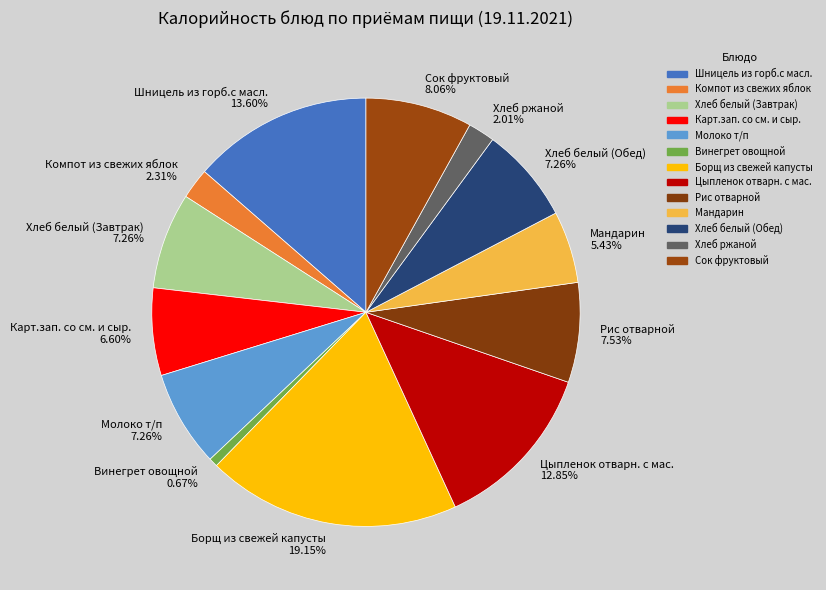

Is Карт.зап. со см. и сыр. 6.60% the majority of the pie?

No